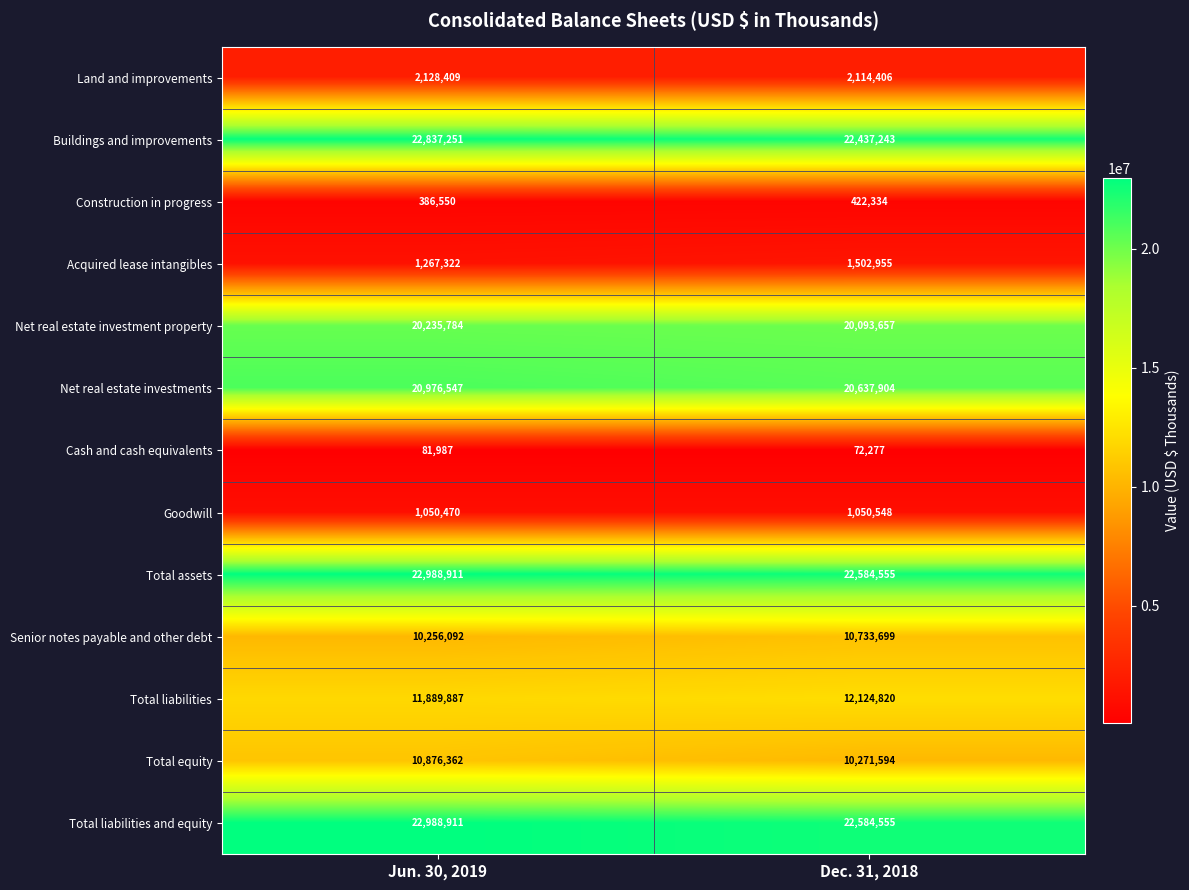

What is the sum of the Net real estate investments values at Jun. 30, 2019 and Dec. 31, 2018?

41614451